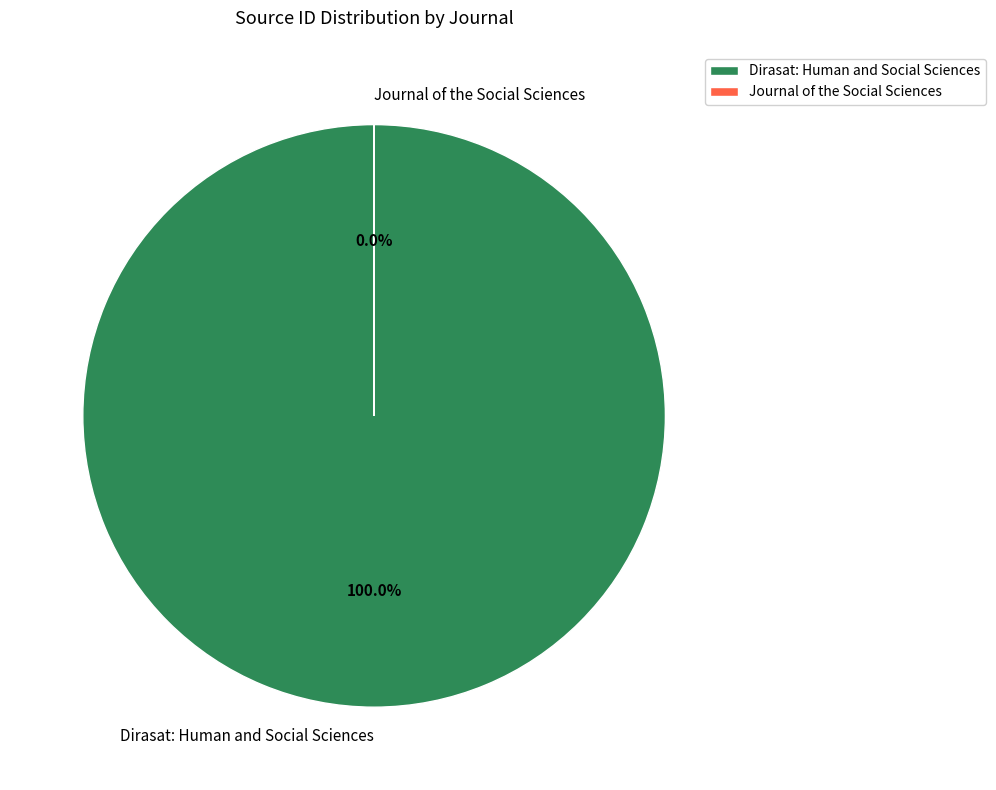

Is it true that Dirasat: Human and Social Sciences is 100% of the pie?

True